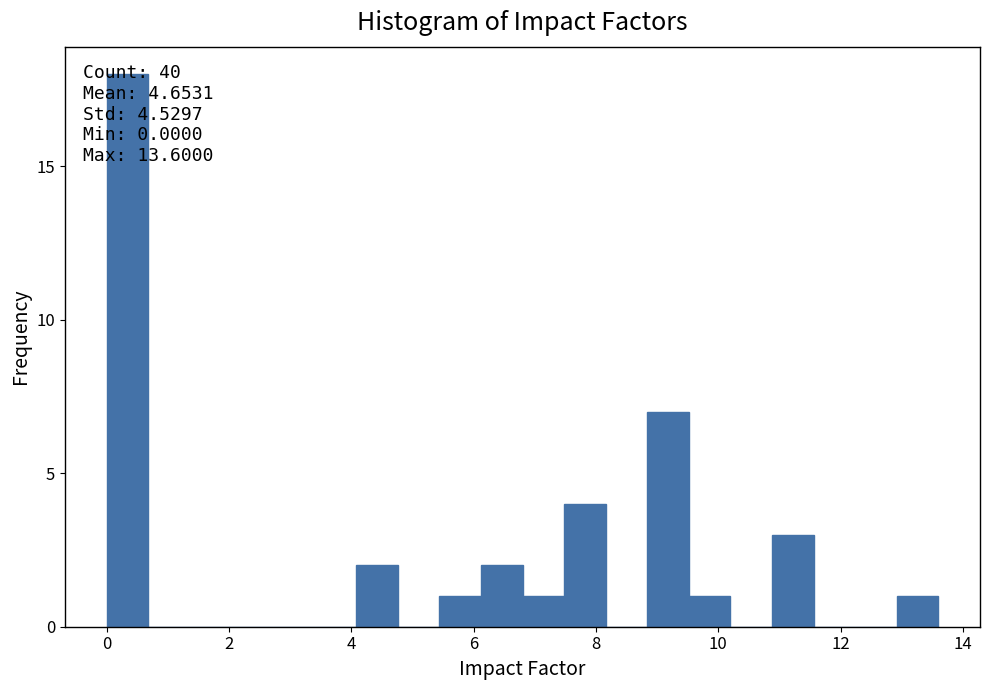

Around what value on the x-axis is the tallest bar? Give the approximate position of its centre, as read against the axis.

0.4